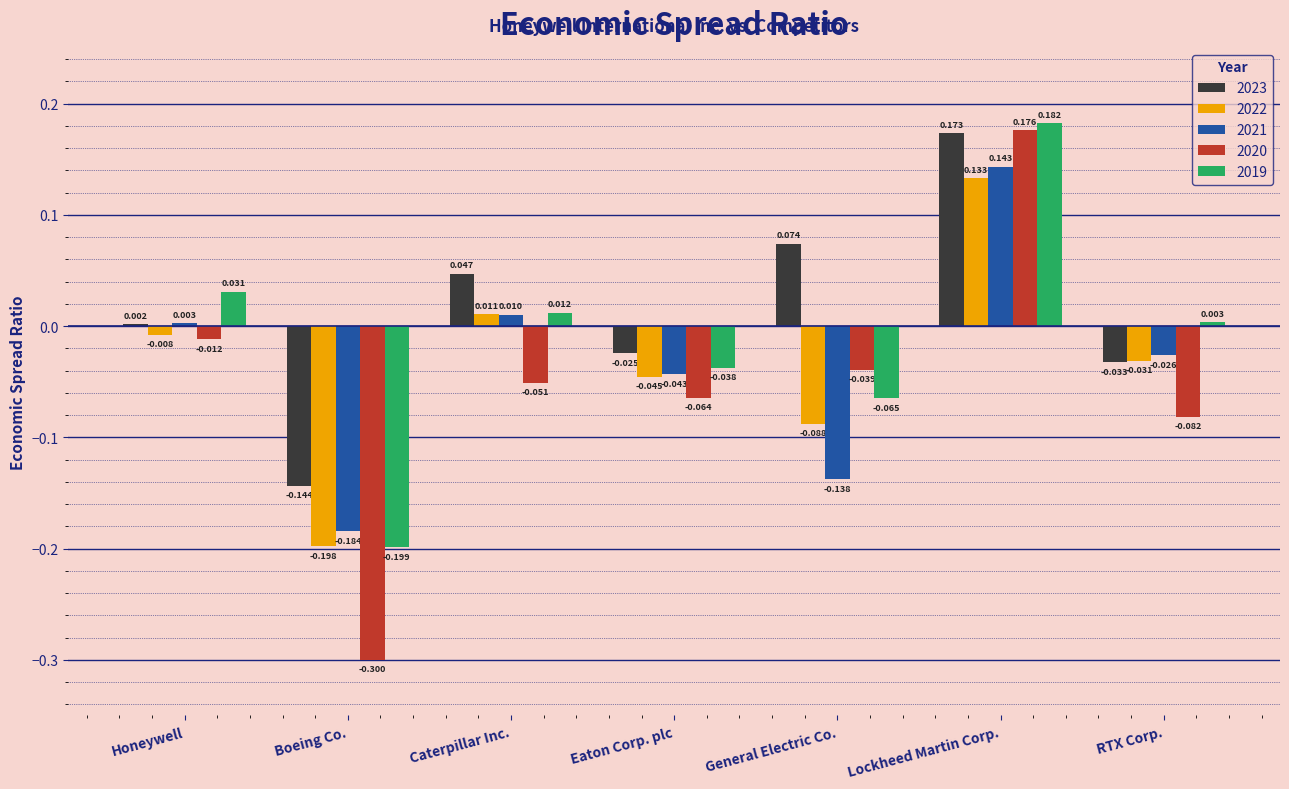

How many series are shown in this chart?

5